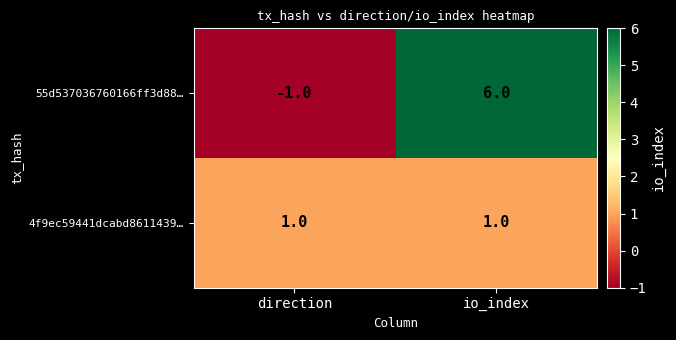

At io_index, list the series in order from smallest to largest.

4f9ec59441dcabd8611439…, 55d537036760166ff3d88…